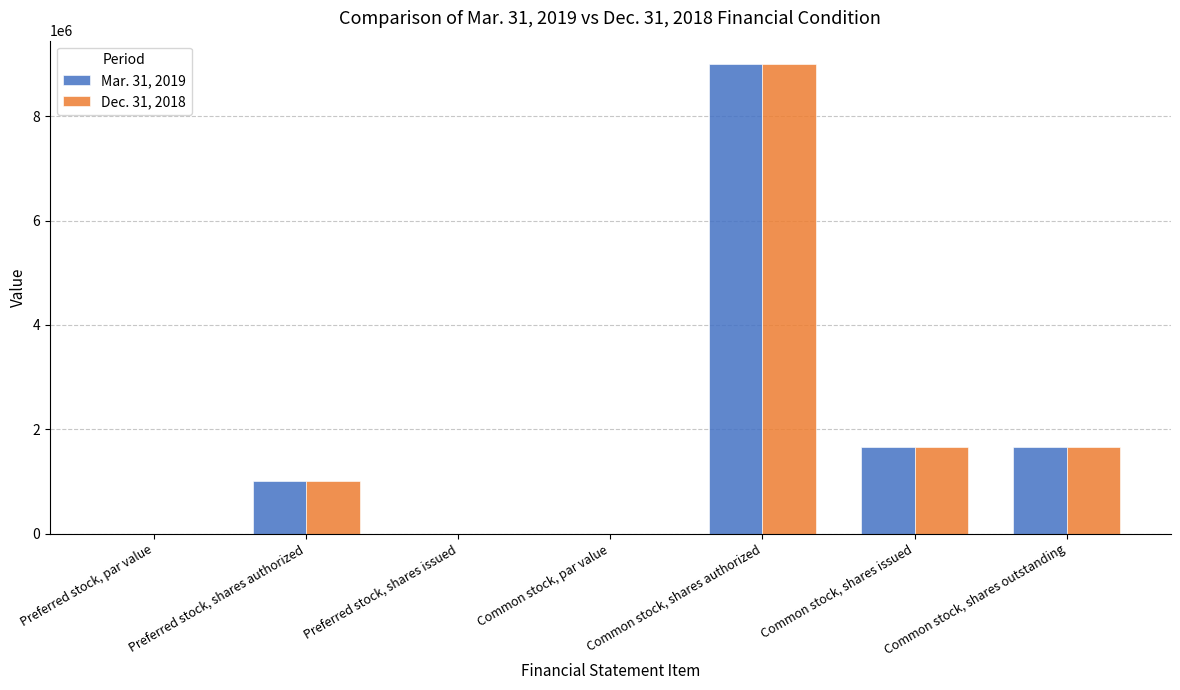

Is it true that Dec. 31, 2018 equals 0.0 at Preferred stock, shares issued?

True